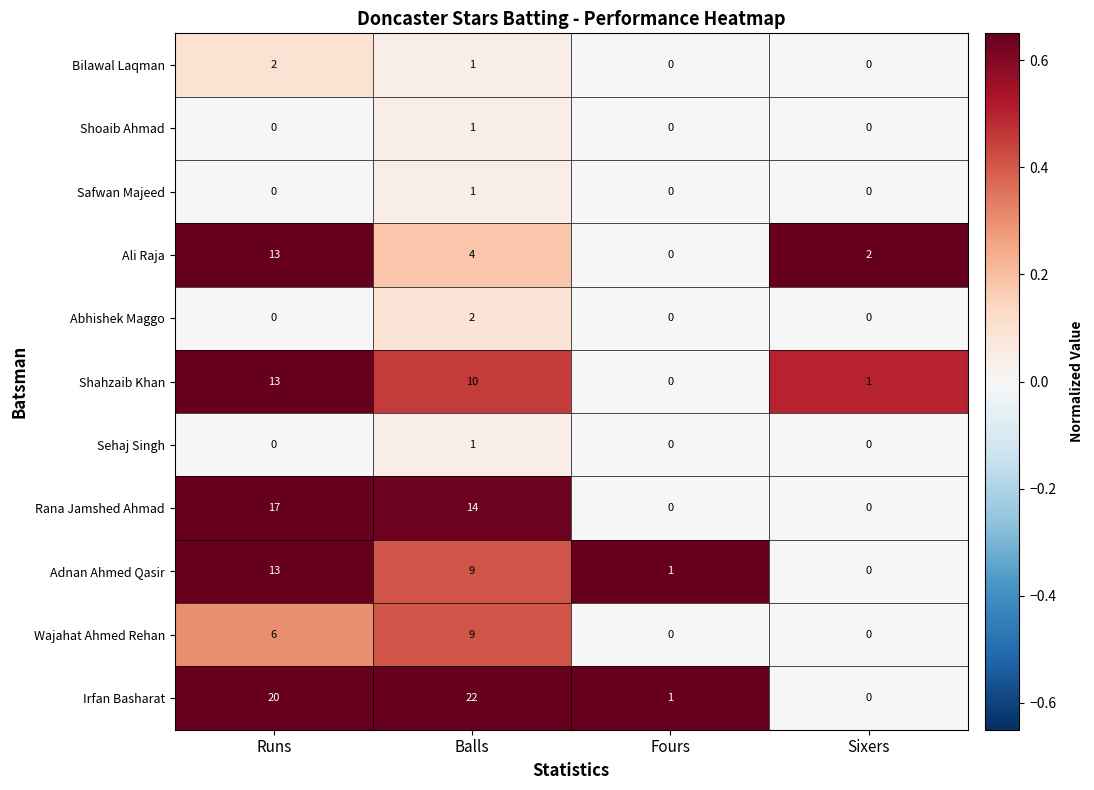

What is the difference between the maximum and second lowest values in the Ali Raja series?

11